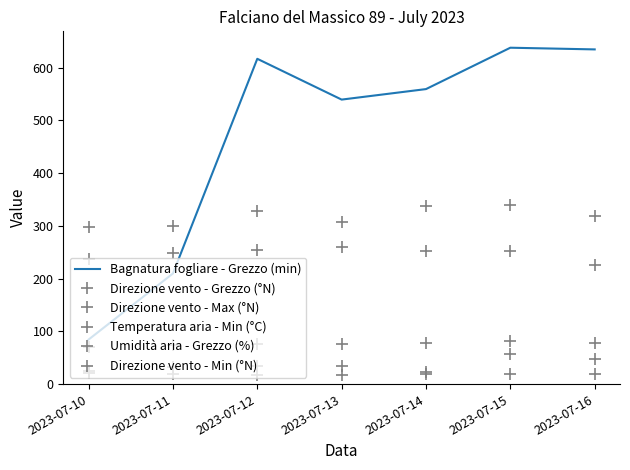

Reading left to right, what are all the values shown in this chart?

Bagnatura fogliare - Grezzo (min): 2023-07-10=84.5	2023-07-11=209.7	2023-07-12=616.5	2023-07-13=539.2	2023-07-14=559.1	2023-07-15=637.5	2023-07-16=634.3
Direzione vento - Grezzo (°N): 2023-07-10=238.0	2023-07-11=249.0	2023-07-12=254.0	2023-07-13=259.0	2023-07-14=253.0	2023-07-15=252.0	2023-07-16=225.0
Direzione vento - Max (°N): 2023-07-10=297.0	2023-07-11=299.0	2023-07-12=329.0	2023-07-13=307.0	2023-07-14=337.0	2023-07-15=339.0	2023-07-16=318.0
Temperatura aria - Min (°C): 2023-07-10=20.6	2023-07-11=18.7	2023-07-12=17.2	2023-07-13=16.6	2023-07-14=19.6	2023-07-15=19.1	2023-07-16=18.5
Umidità aria - Grezzo (%): 2023-07-10=70.2	2023-07-11=73.8	2023-07-12=76.1	2023-07-13=77.0	2023-07-14=78.1	2023-07-15=81.2	2023-07-16=77.6
Direzione vento - Min (°N): 2023-07-10=24.0	2023-07-11=33.0	2023-07-12=35.0	2023-07-13=35.0	2023-07-14=23.0	2023-07-15=57.0	2023-07-16=47.0